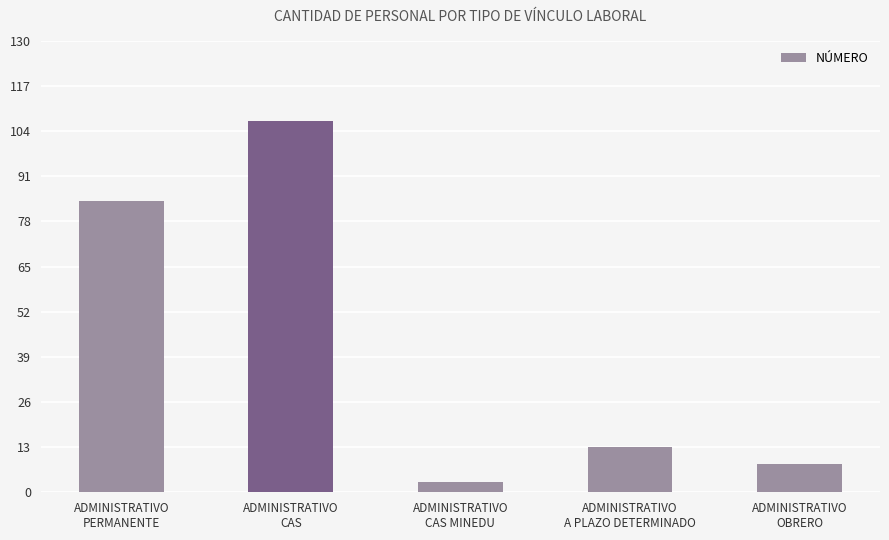

Is it true that the value at ADMINISTRATIVO
PERMANENTE is 84?

True